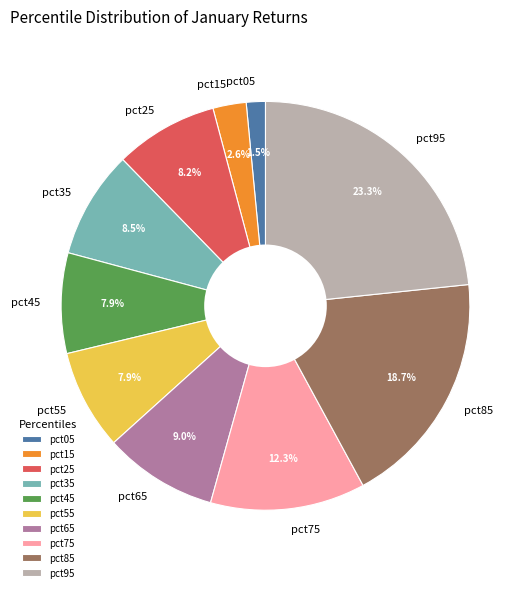

Is pct75 the majority of the pie?

No